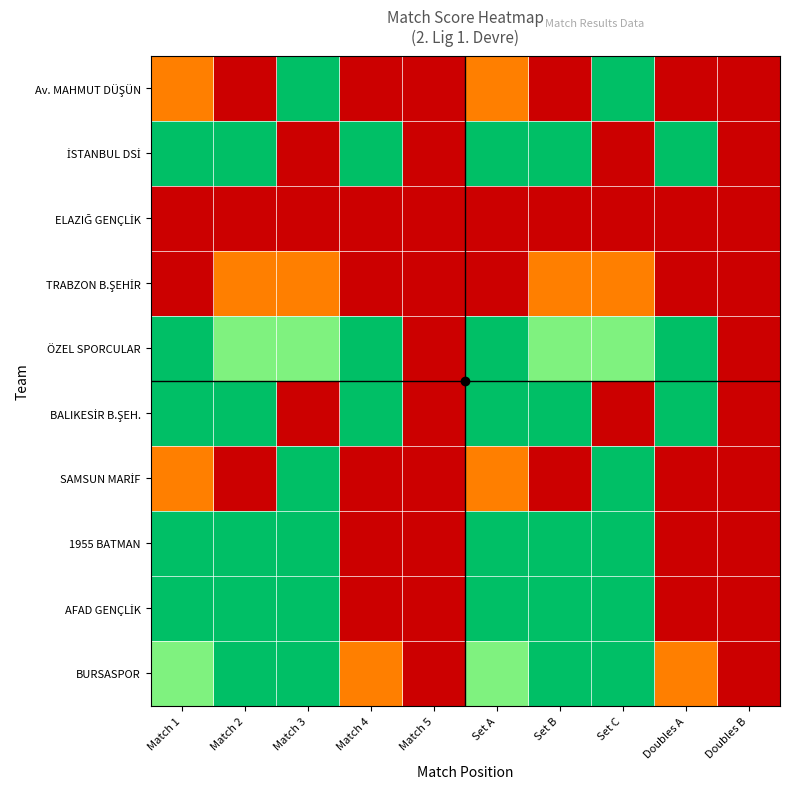

Which series has the largest total across all categories?

ÖZEL SPORCULAR